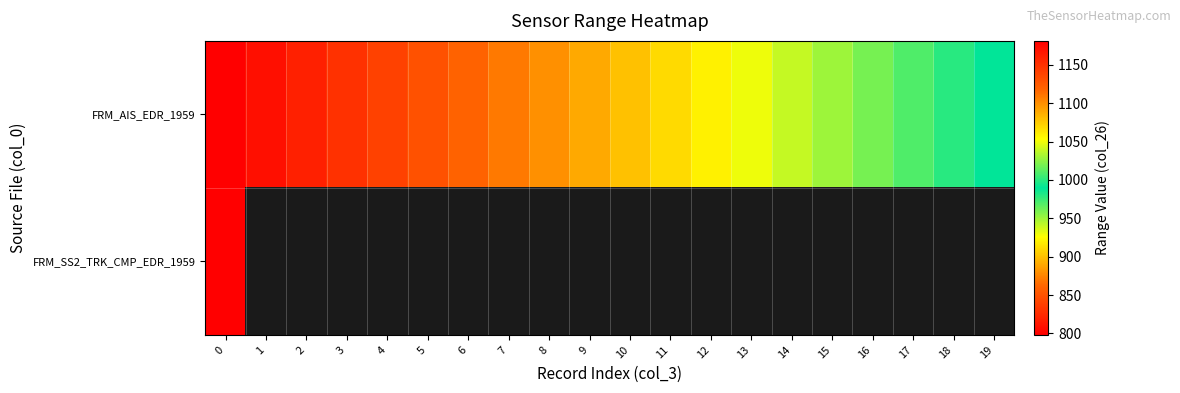

How many distinct data groups are displayed?

2